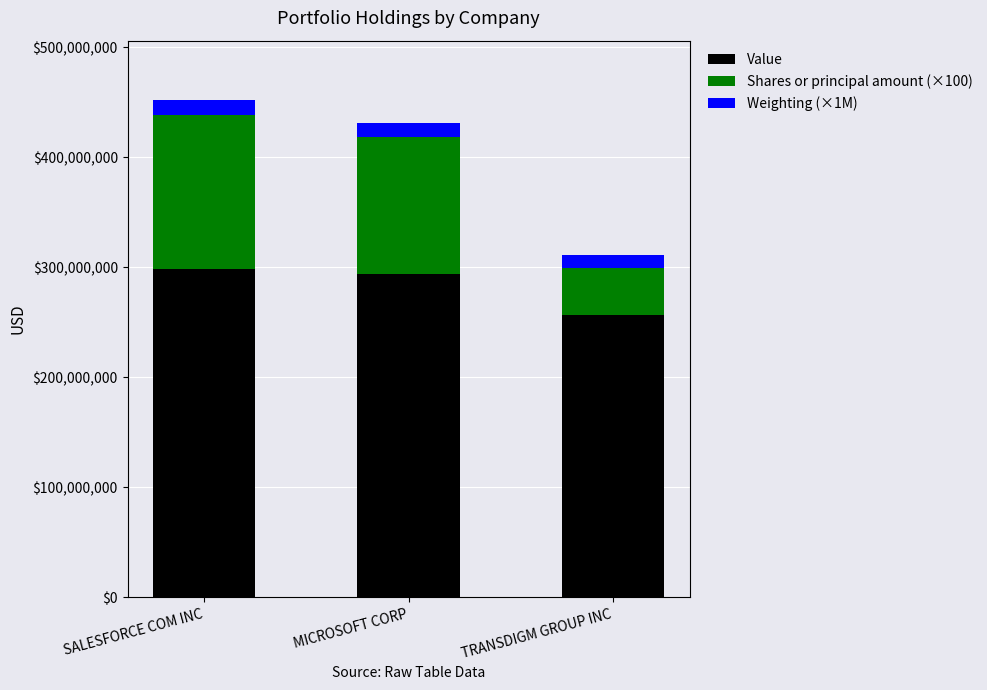

At which label is Value closest to 276966000?

MICROSOFT CORP